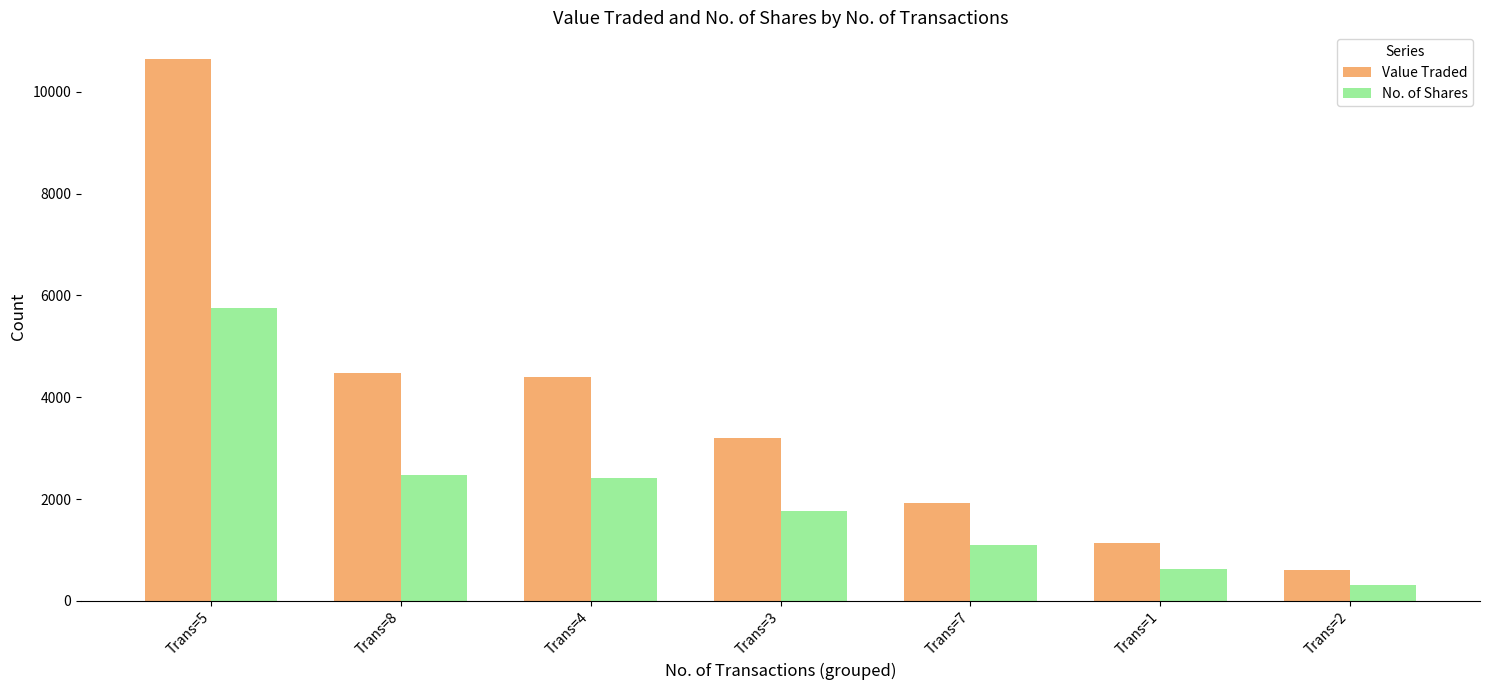

Are the bars grouped side by side (vs. stacked)?

Yes